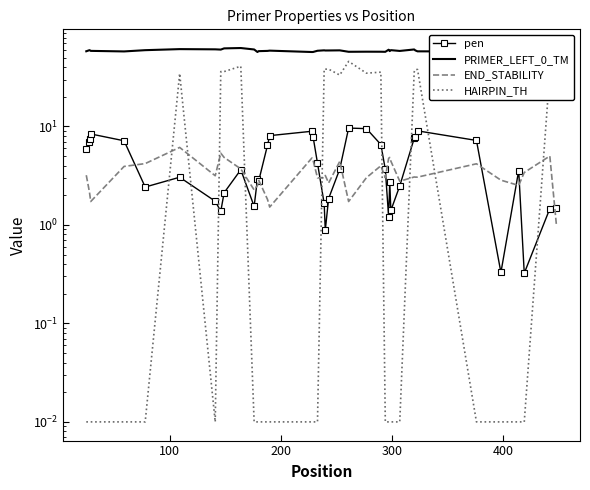

What is the sum of all PRIMER_LEFT_0_TM values?

2368.6